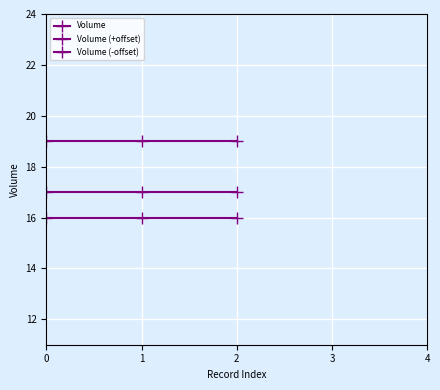

Which series changed the most between 1 and 2?

Volume